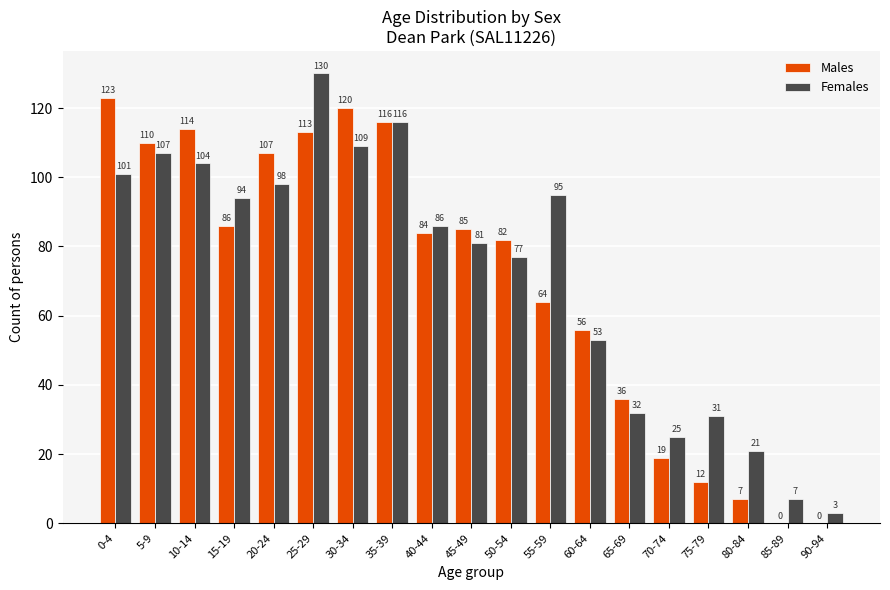

Count the number of data series in this chart.

2